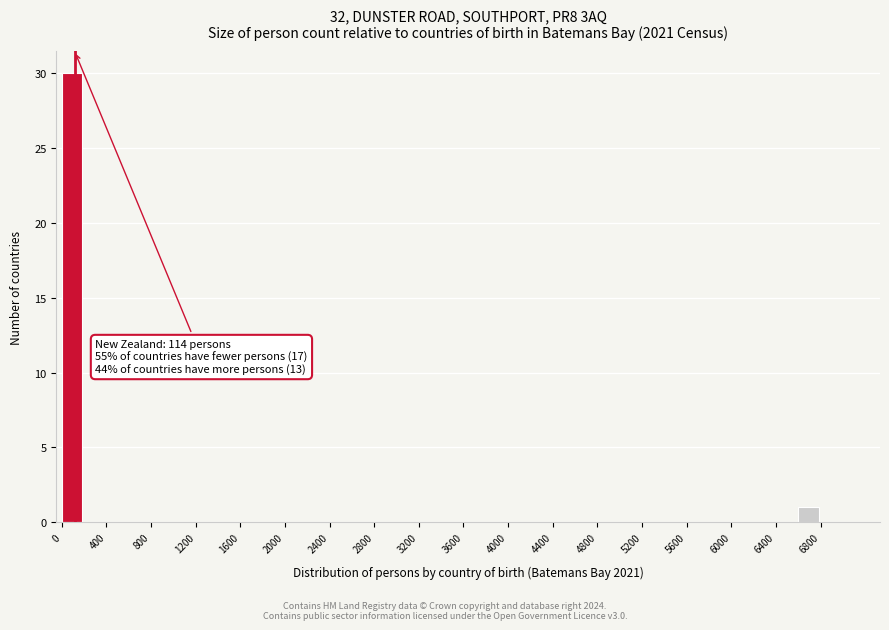

Which range on the x-axis has the tallest bar?

0 to 200